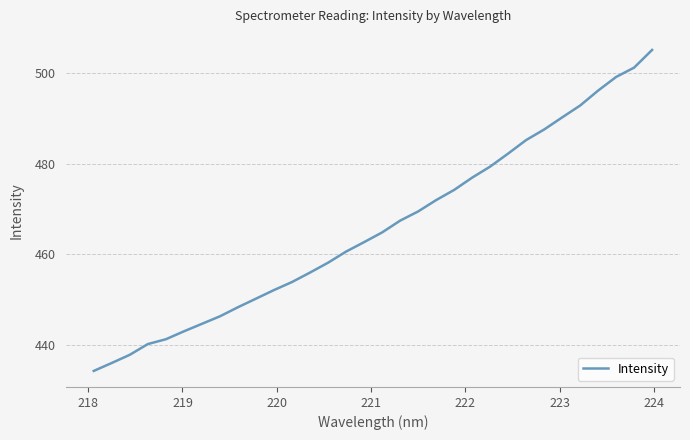

What is the difference between the second highest and second lowest values?

65.1